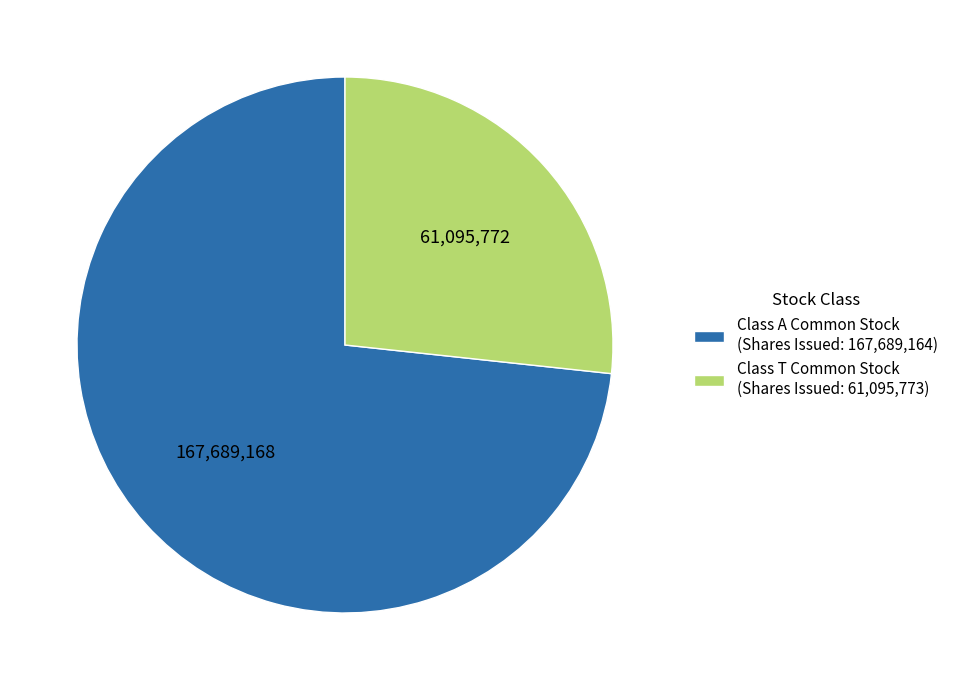

Which category has the biggest portion of the pie?

Class A Common Stock (Shares Issued: 167,689,164)